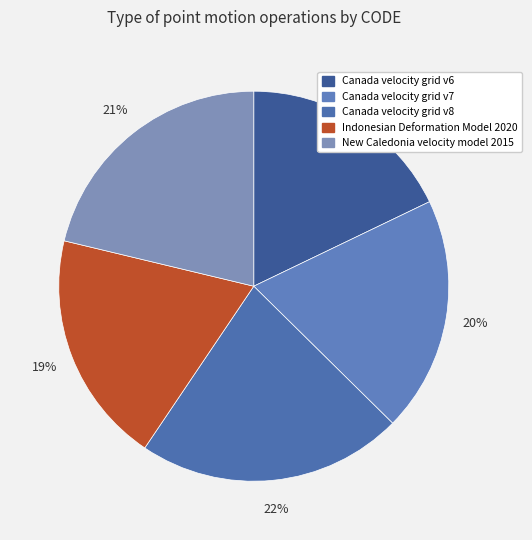

Approximately how many times larger is the value at Canada velocity grid v6 compared to Canada velocity grid v8?

0.8